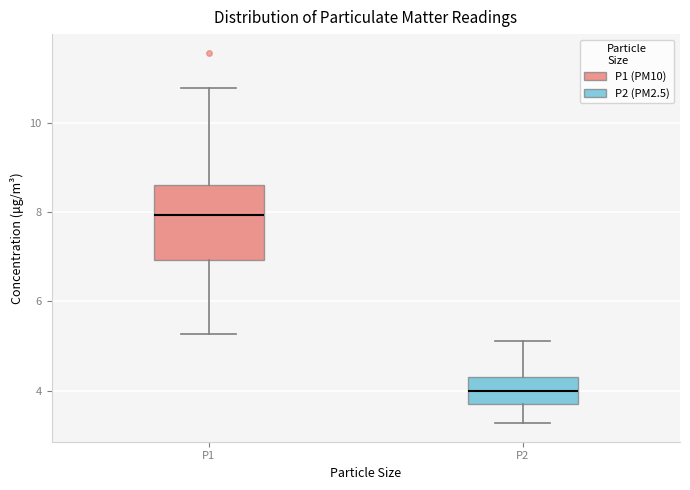

Reading left to right, transcribe this box plot: for each box, give where its median line is, the range the box spans, and where its two whiskers end, as read against the y-axis. The values are not printed on the chart, so give them approximately, as read against the axis.

P1: median 8.0, box 7.0 to 8.6, whiskers 5.2 to 10.8
P2: median 4.0, box 3.8 to 4.4, whiskers 3.2 to 5.2